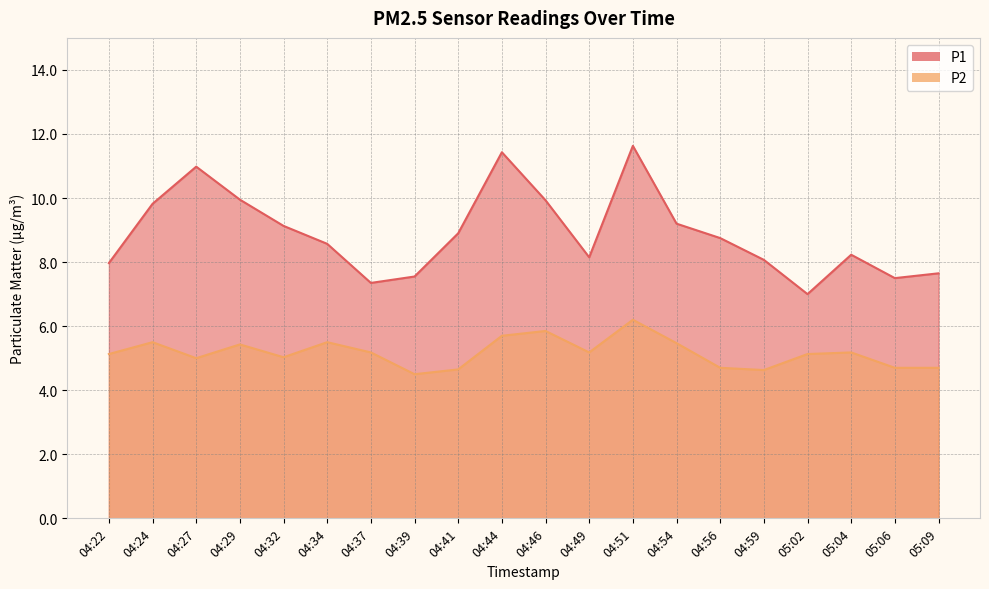

Which label corresponds to the largest value in the chart?

04:51